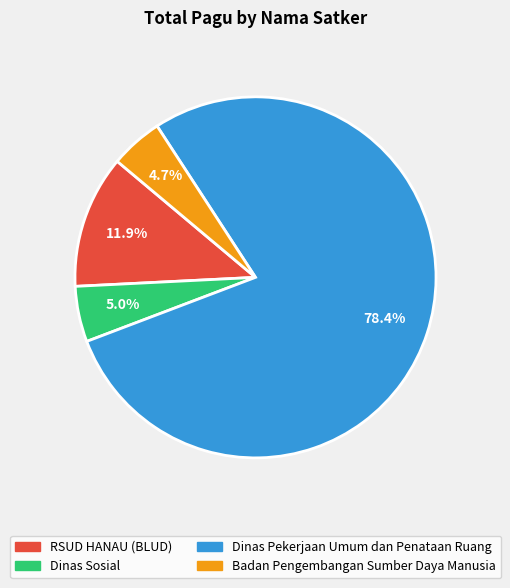

Is there a majority slice in this chart?

Yes